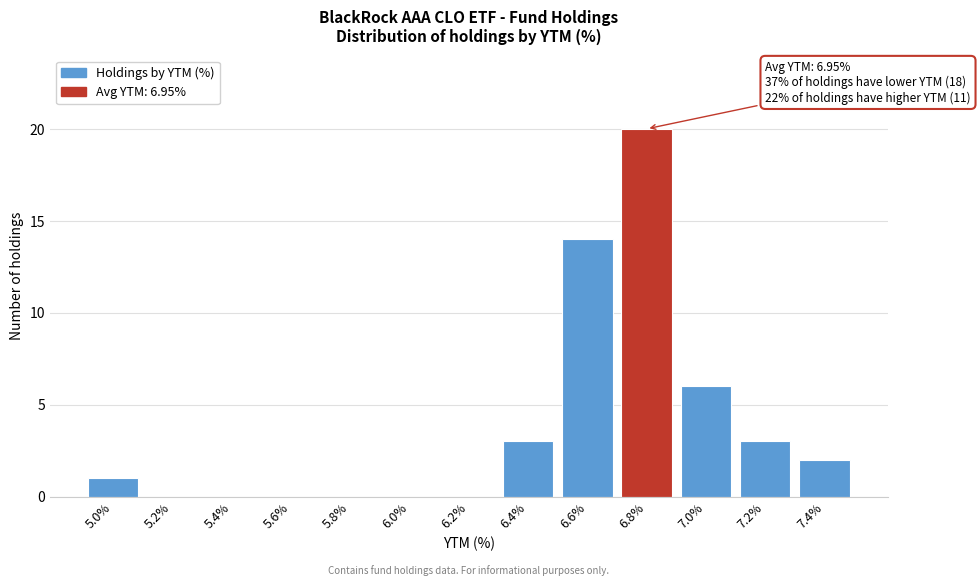

Reading left to right, extract all data points from this chart.

5.0%=1	5.2%=0	5.4%=0	5.6%=0	5.8%=0	6.0%=0	6.2%=0	6.4%=3	6.6%=14	6.8%=20	7.0%=6	7.2%=3	7.4%=2